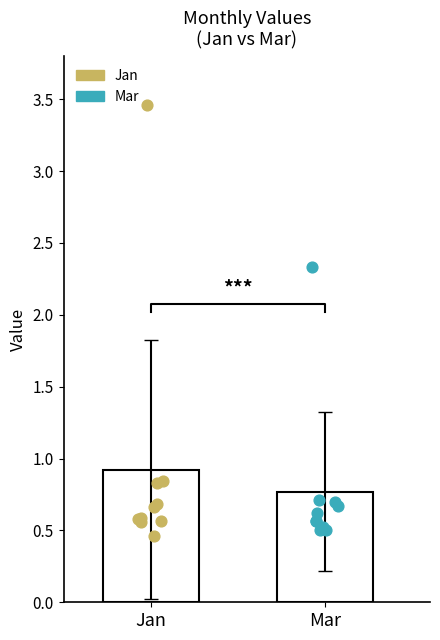

Which series has the widest spread of Y values?

Jan data